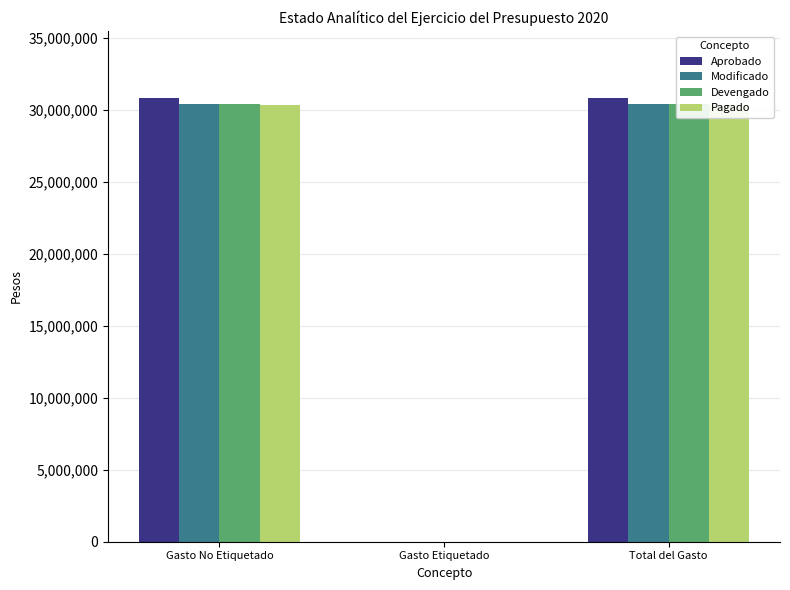

Reading left to right, list all the values displayed in this chart.

Aprobado: 30849978.0	0.0	30849978.0
Modificado: 30428755.1	0.0	30428755.1
Devengado: 30428755.1	0.0	30428755.1
Pagado: 30327018.1	0.0	30327018.1